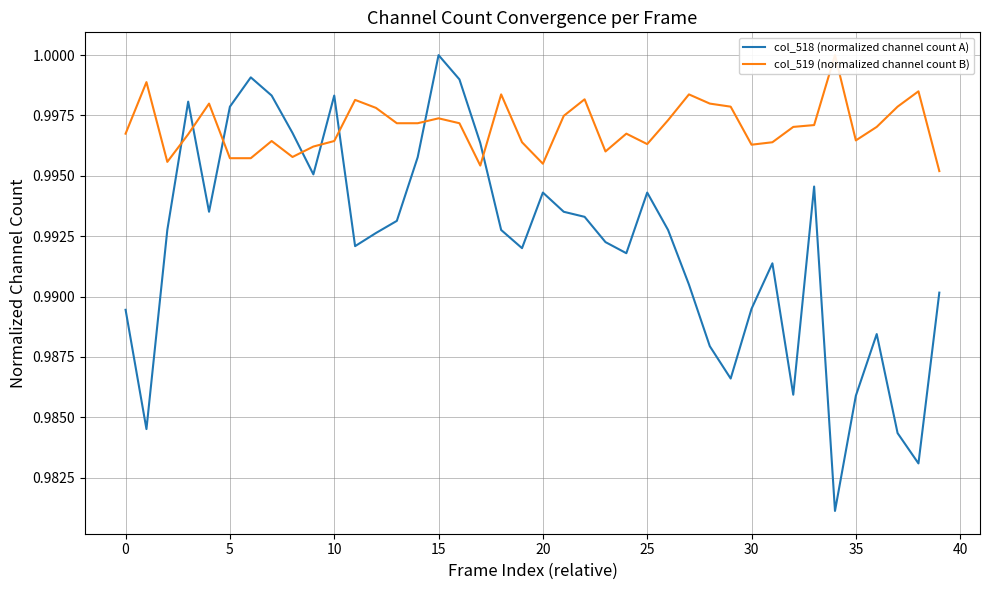

Reading left to right, extract all data points from this chart.

col_518 (normalized channel count A): 1.0	1.0	1.0	1.0	1.0	1.0	1.0	1.0	1.0	1.0	1.0	1.0	1.0	1.0	1.0	1.0	1.0	1.0	1.0	1.0	1.0	1.0	1.0	1.0	1.0	1.0	1.0	1.0	1.0	1.0	1.0	1.0	1.0	1.0	1.0	1.0	1.0	1.0	1.0	1.0
col_519 (normalized channel count B): 1.0	1.0	1.0	1.0	1.0	1.0	1.0	1.0	1.0	1.0	1.0	1.0	1.0	1.0	1.0	1.0	1.0	1.0	1.0	1.0	1.0	1.0	1.0	1.0	1.0	1.0	1.0	1.0	1.0	1.0	1.0	1.0	1.0	1.0	1.0	1.0	1.0	1.0	1.0	1.0